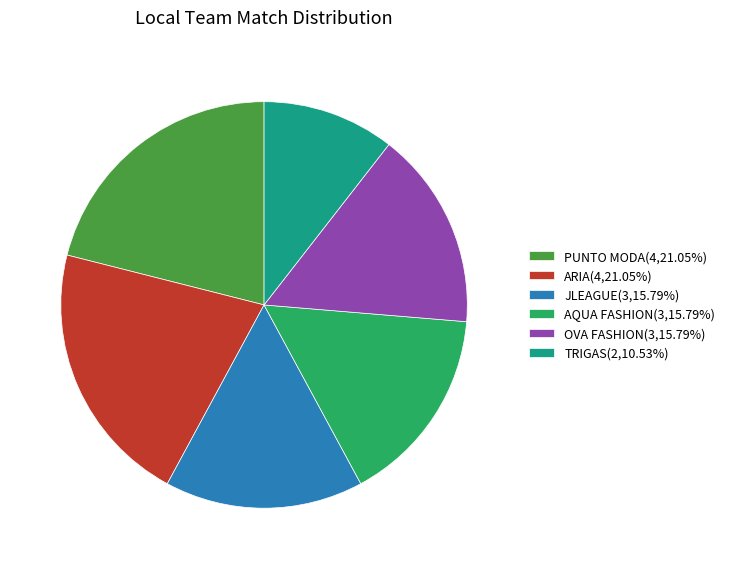

Is the sum of ARIA(4,21.05%) and AQUA FASHION(3,15.79%) greater than half?

No